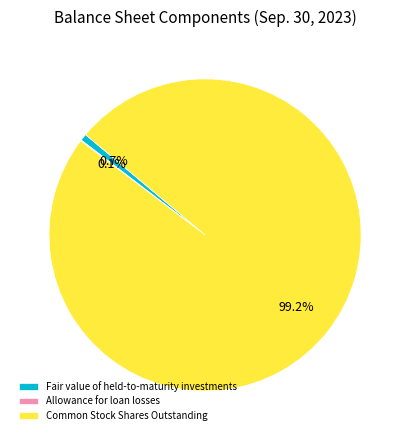

Does Fair value of held-to-maturity investments account for over 50% of the chart?

No